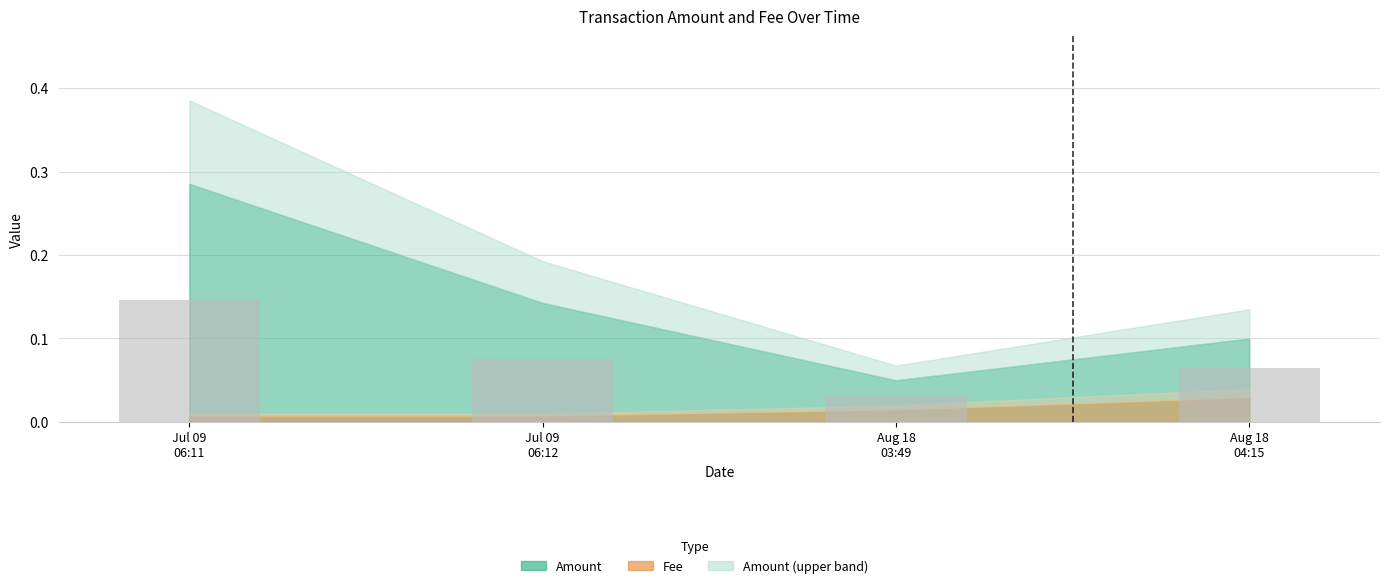

At which category does the chart reach its peak across all series?

Jul 09
06:11